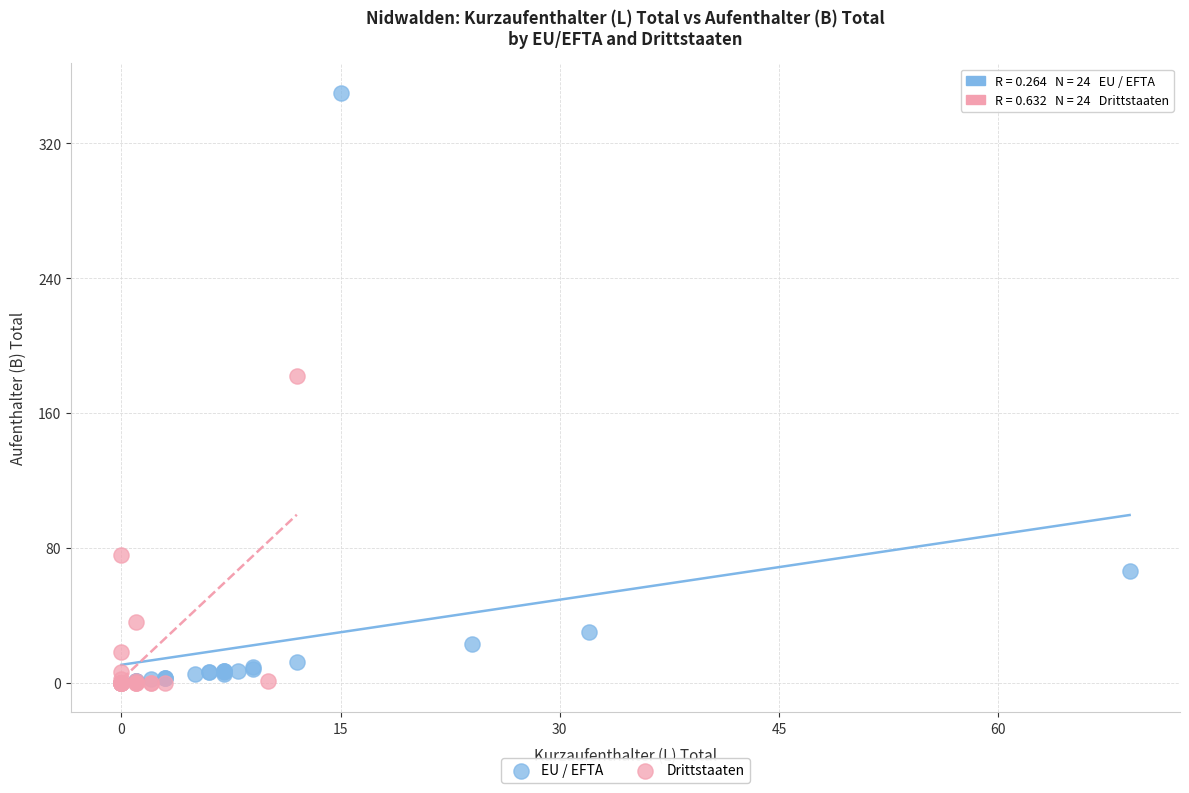

Which series contains the highest Y value?

EU / EFTA